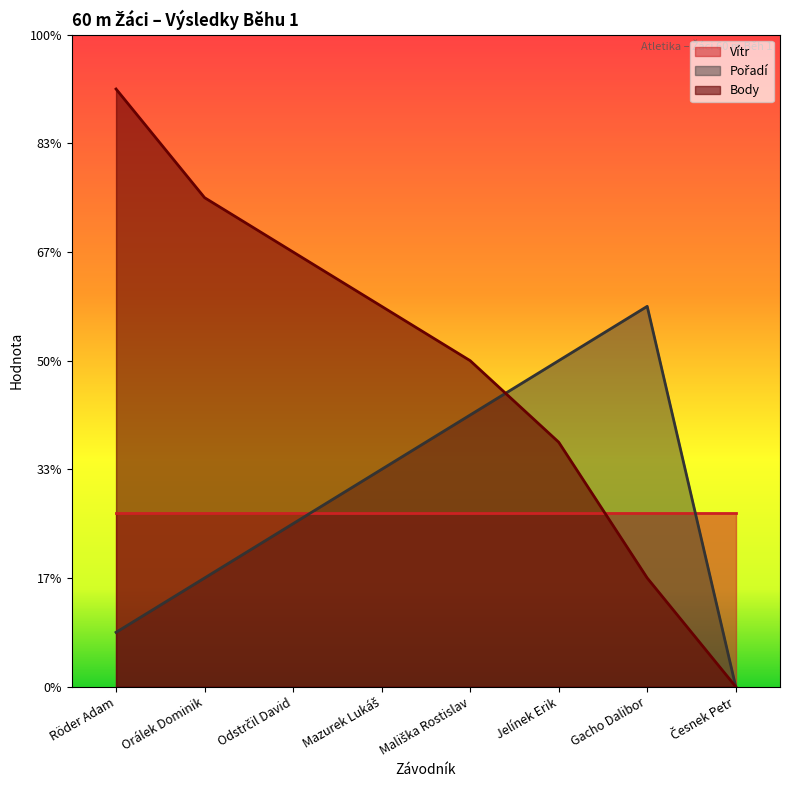

Where do Body and Pořadí first cross each other?

Mališka Rostislav and Jelínek Erik